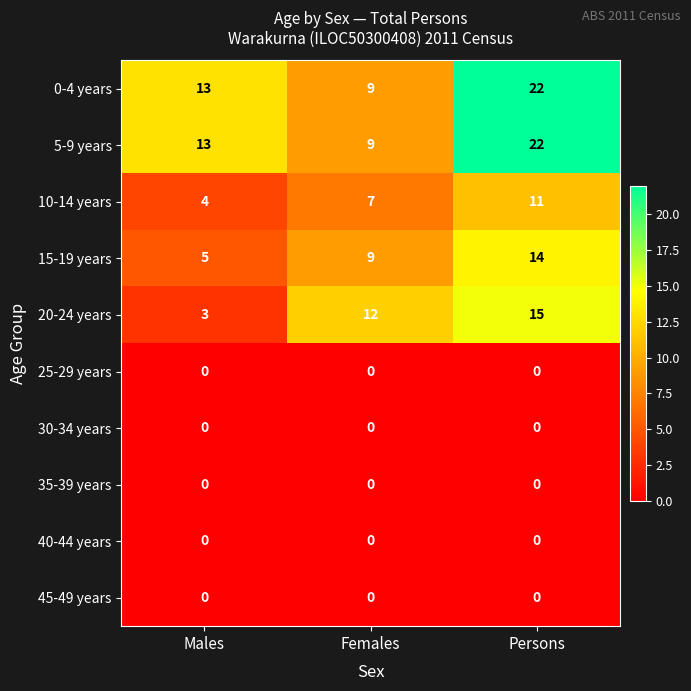

What is the greatest value displayed?

22